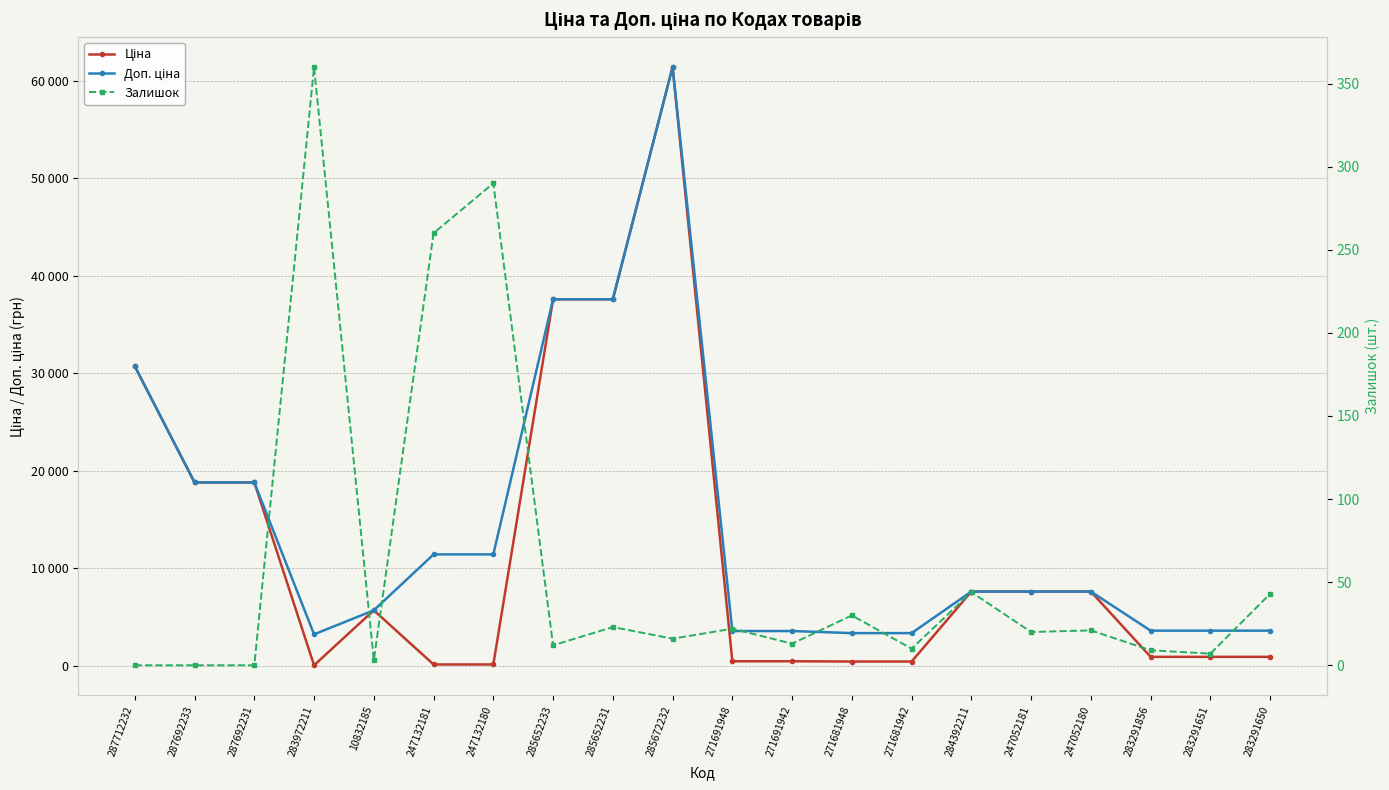

What is the sum of all Залишок values?

1183.0